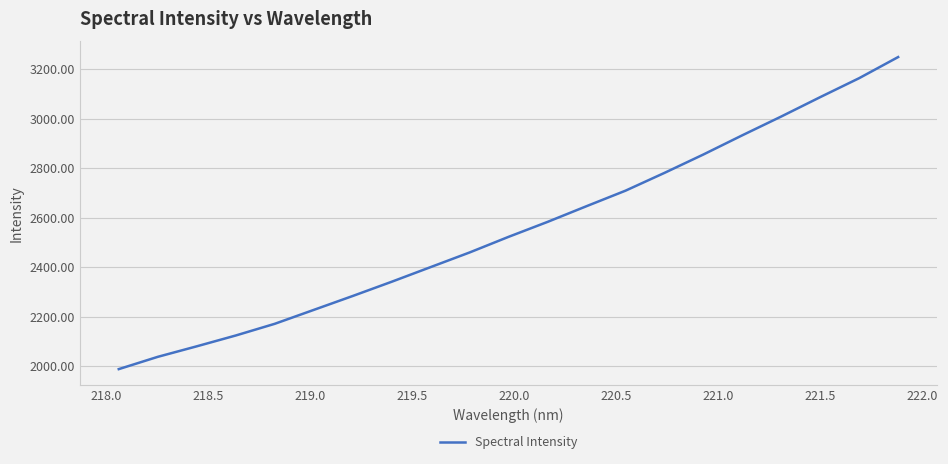

What is the average value?

2554.6